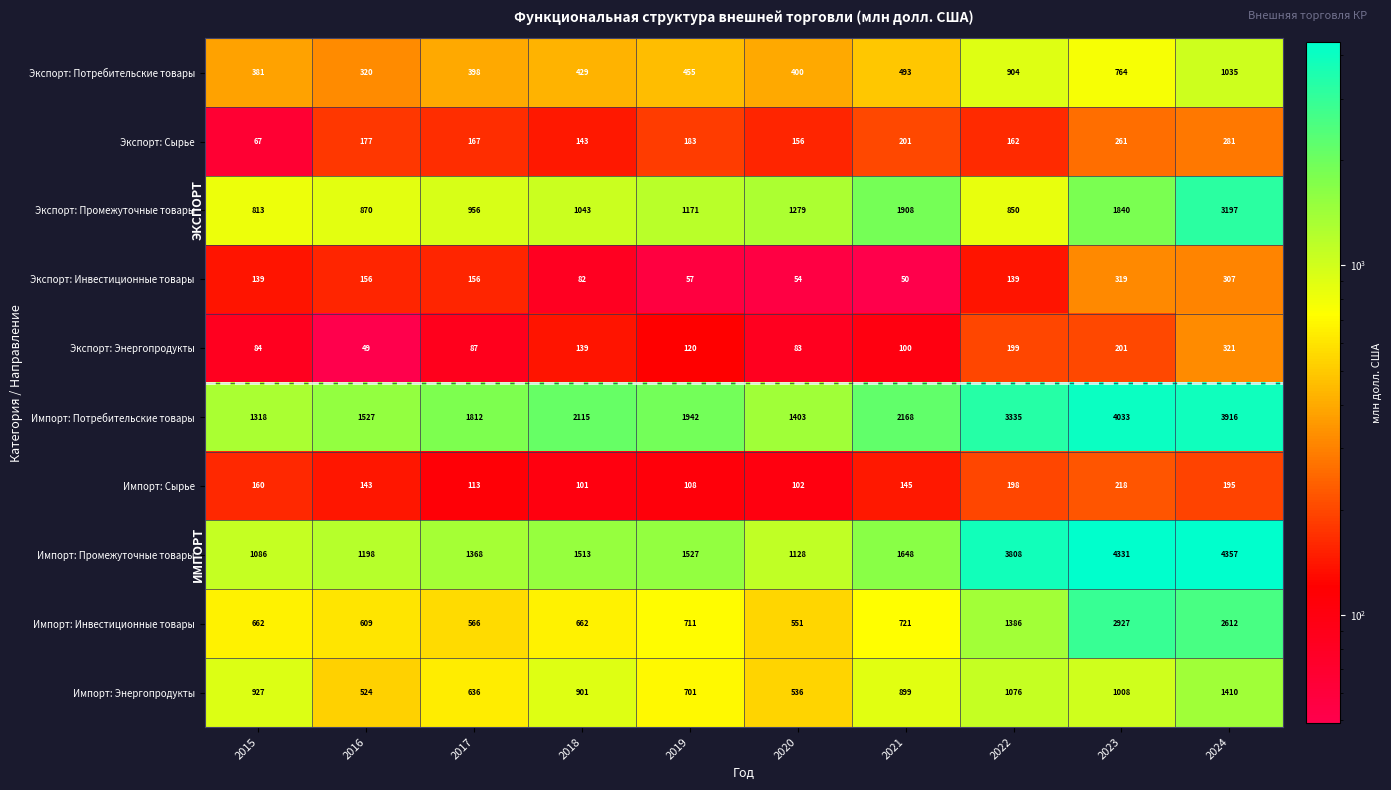

What is the difference between the maximum and second lowest values in the Экспорт: Потребительские товары series?

654